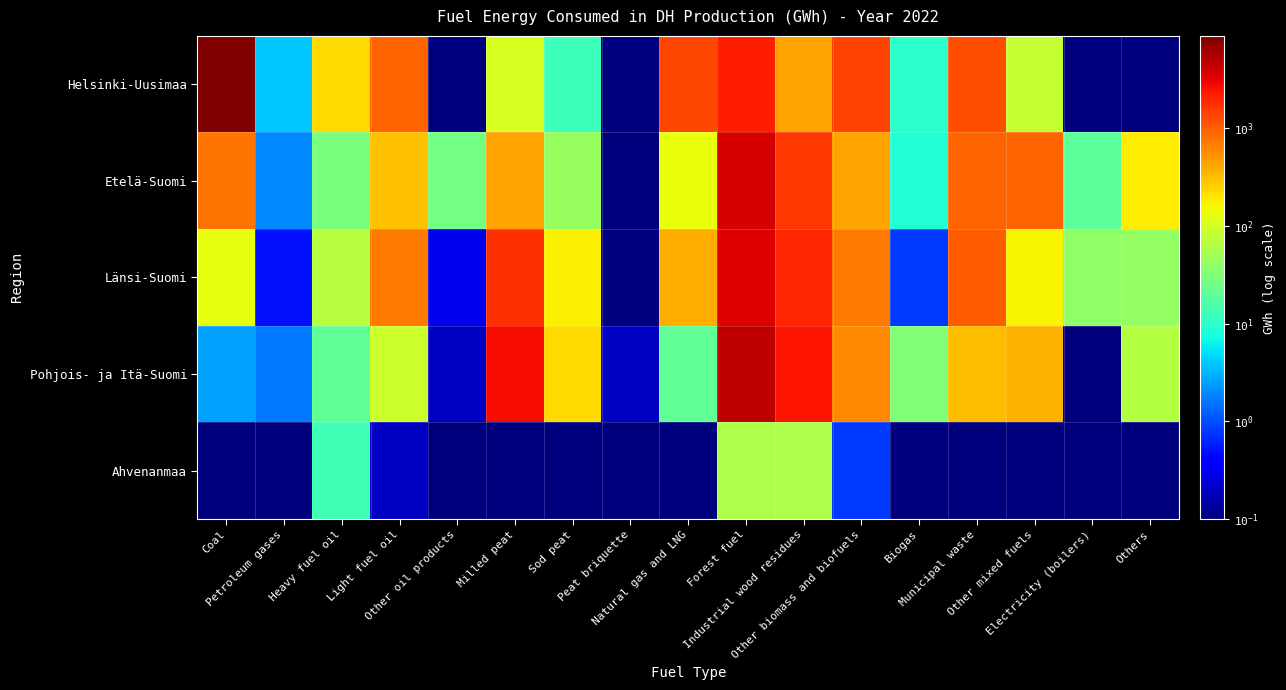

How many series are shown in this chart?

5